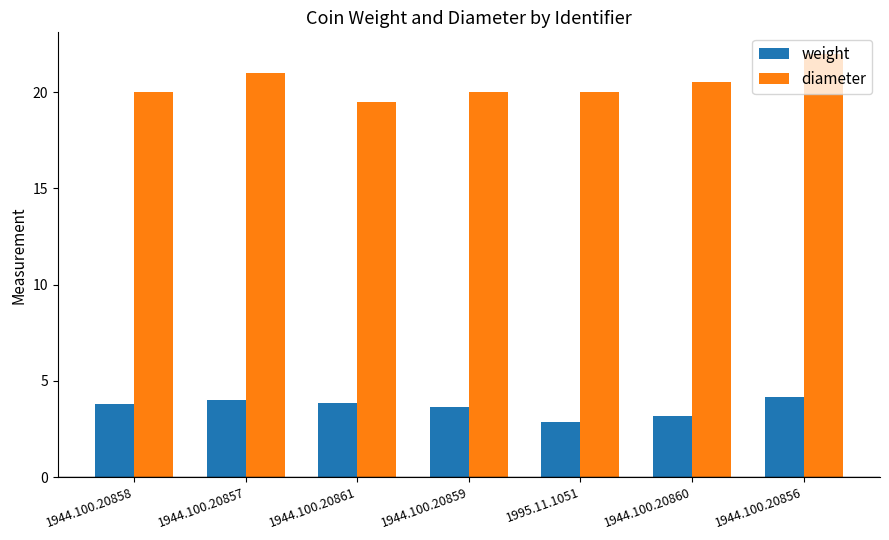

Which series has the largest total across all categories?

diameter